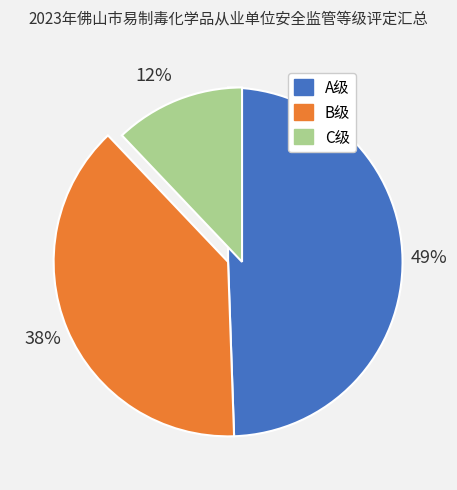

Which has a higher value, B级 or C级?

B级